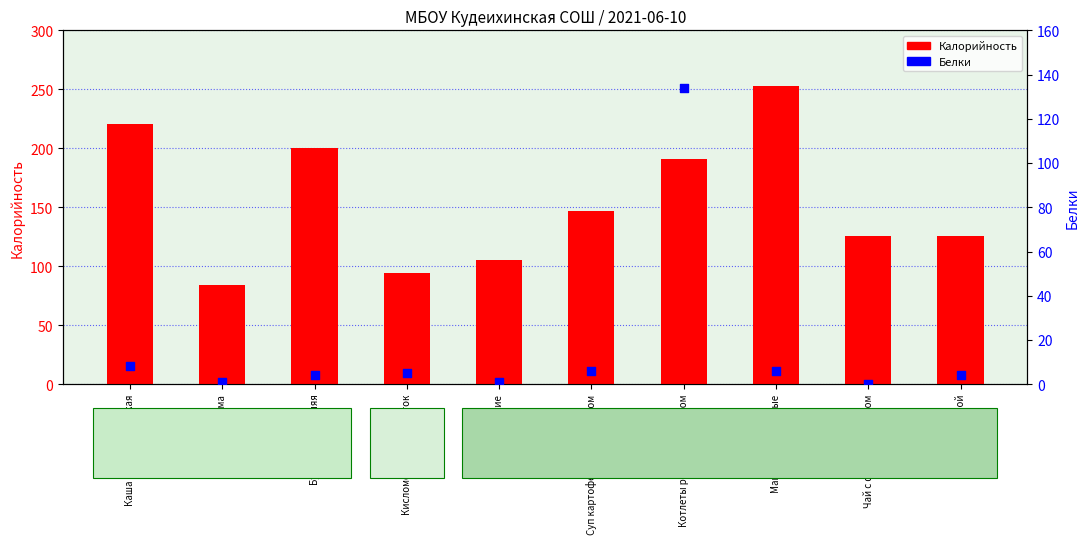

Which series contains the lowest Y value?

Белки